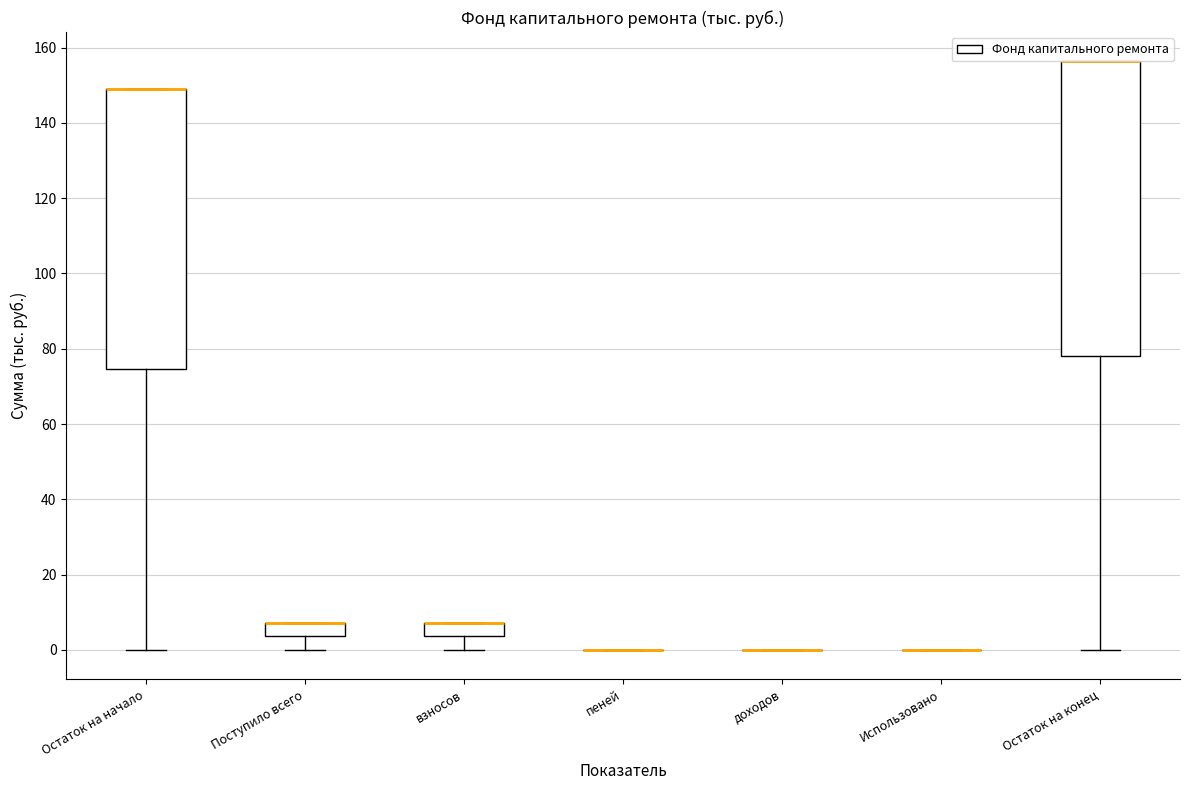

Comparing the boxes themselves (not the whiskers), which one is the tallest?

Остаток на конец